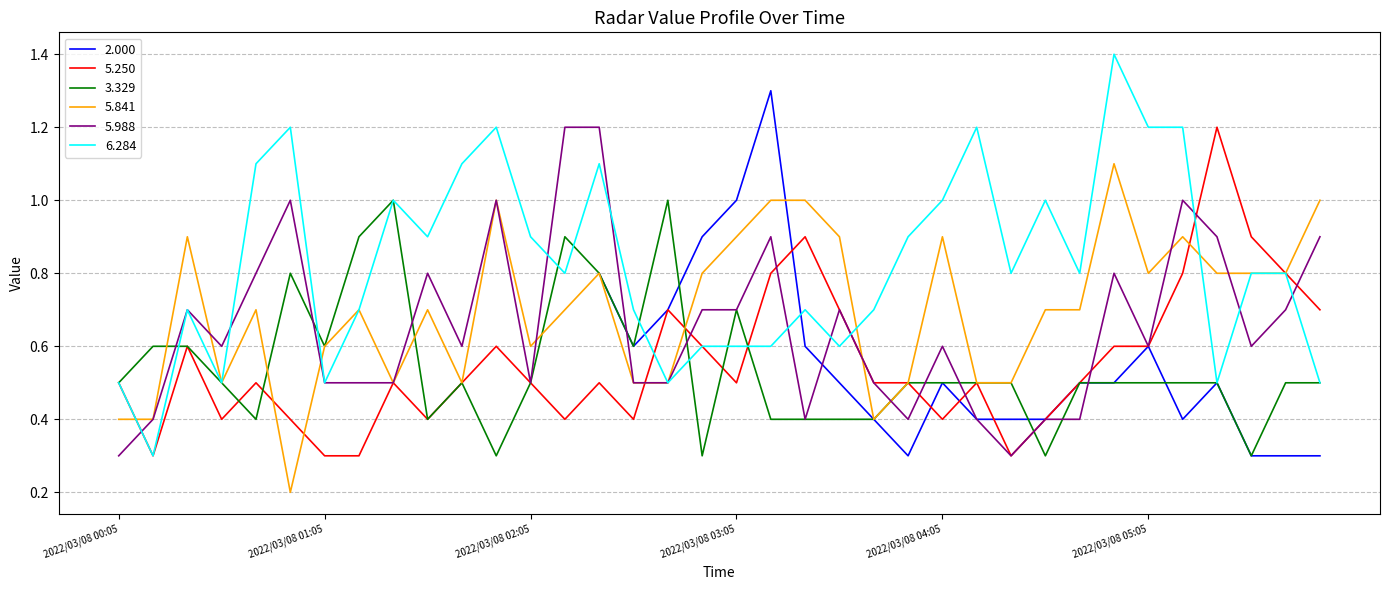

Read the 5.988 value at 2022/03/08 03:35.

0.7